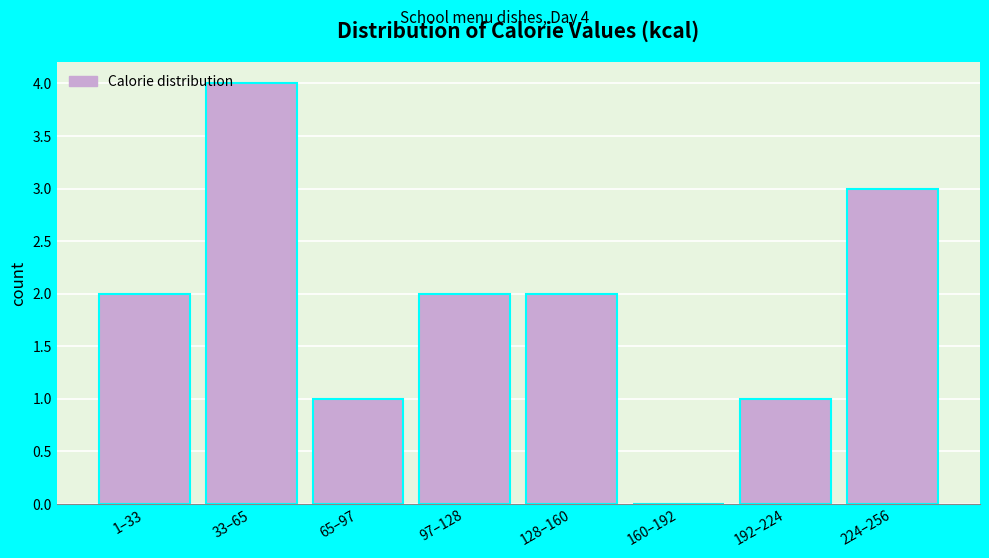

Reading right to left, what are all the values shown in this chart?

224–256=3	192–224=1	160–192=0	128–160=2	97–128=2	65–97=1	33–65=4	1–33=2